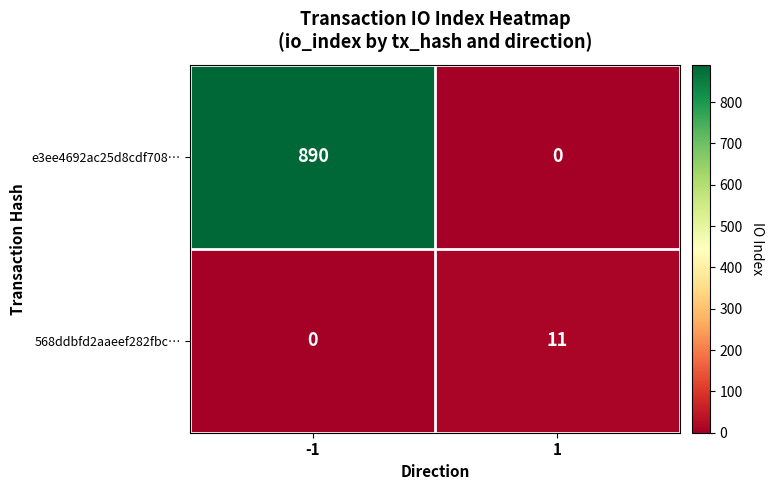

Which category has the highest value across all series?

-1